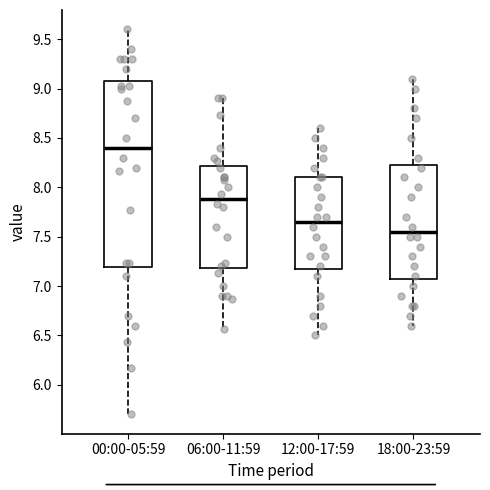

Which box has the lowest median line?

18:00-23:59